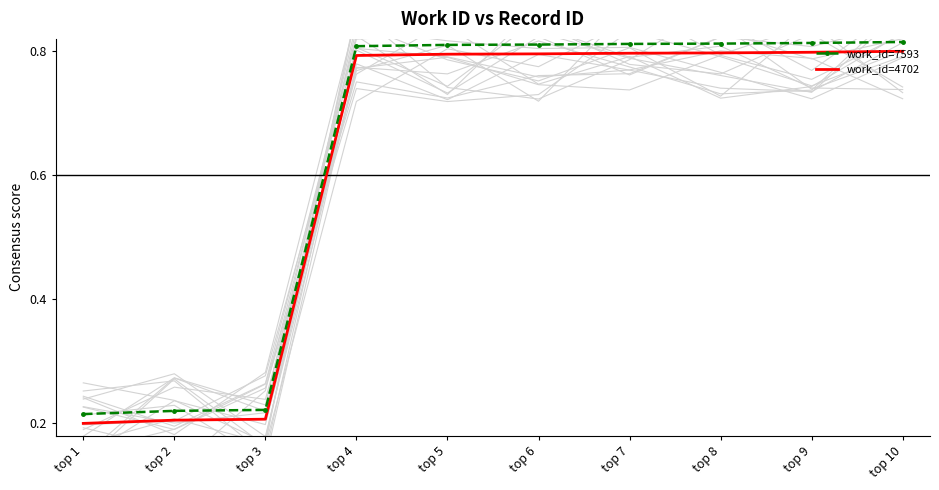

What is the highest value of the work_id=4702 series?

0.8